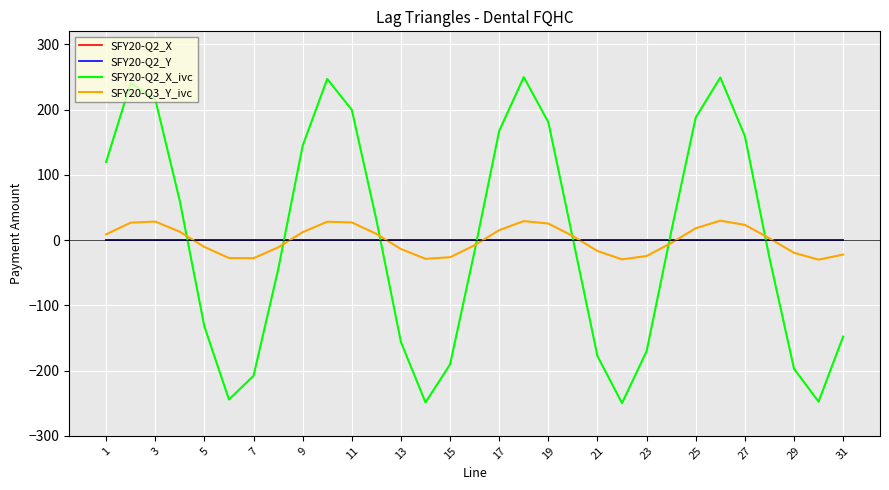

Which category has the lowest value in the SFY20-Q2_Y series?

1